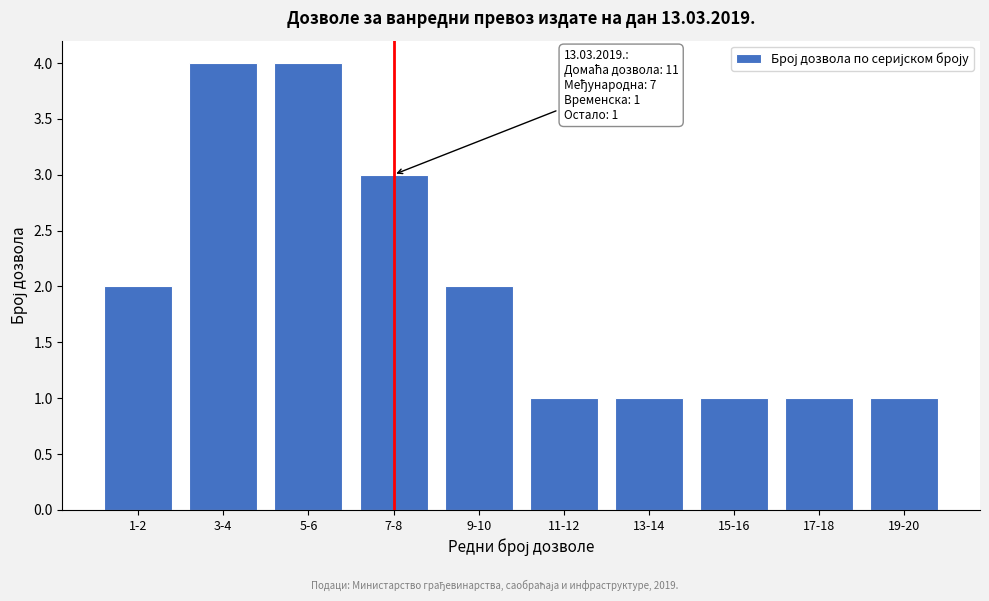

Reading left to right, transcribe all the data shown in this chart.

2	4	4	3	2	1	1	1	1	1